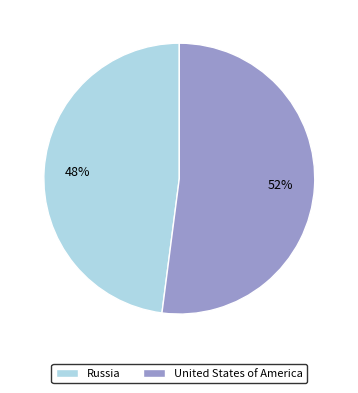

How many slices are in this pie chart?

2